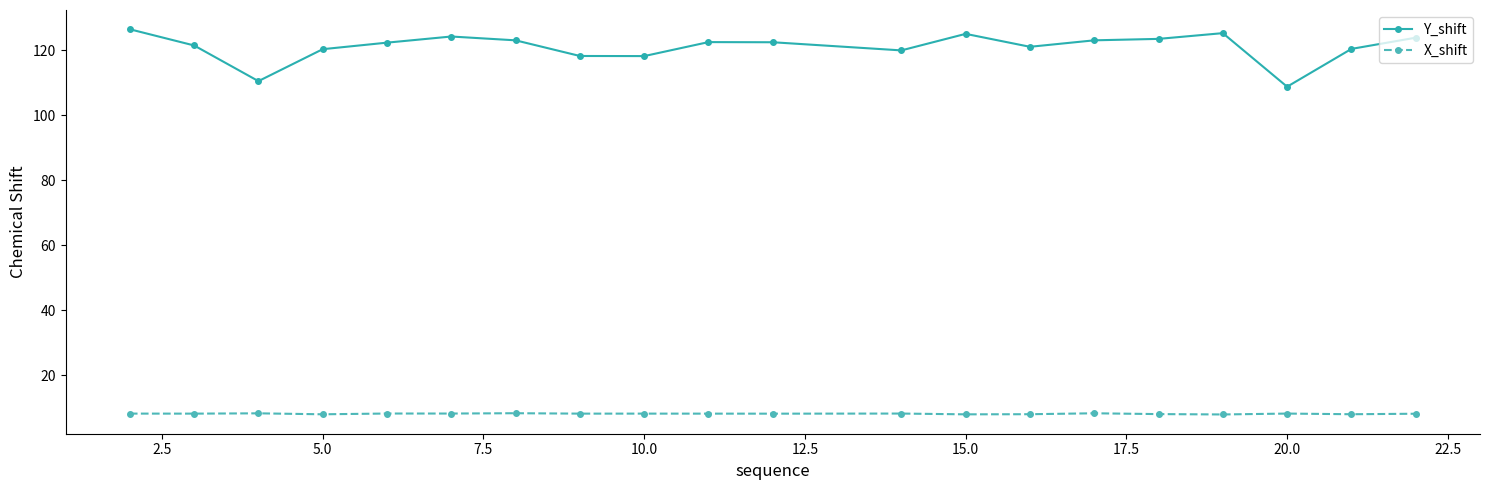

Count the number of categories in the chart.

20